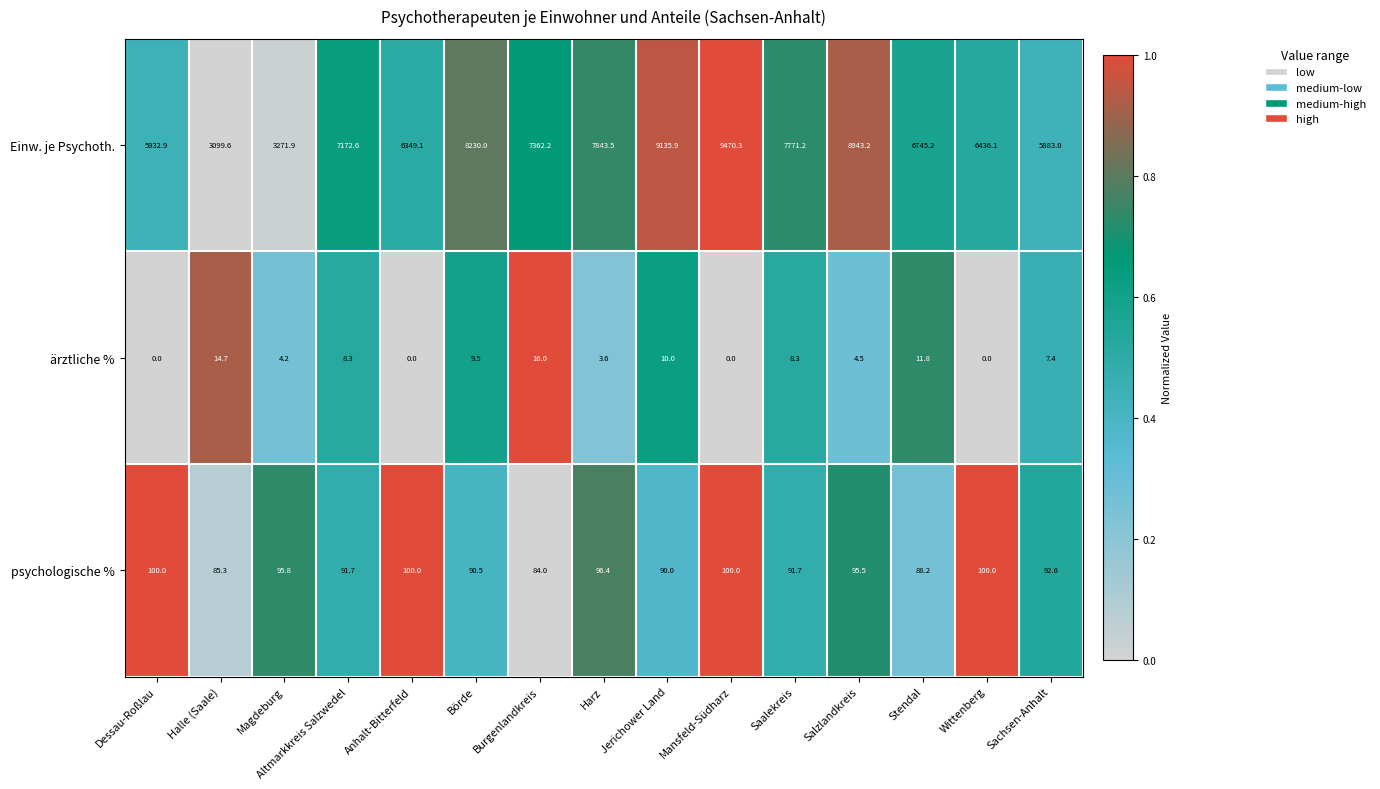

Which series has the largest total across all categories?

Einw. je Psychoth.